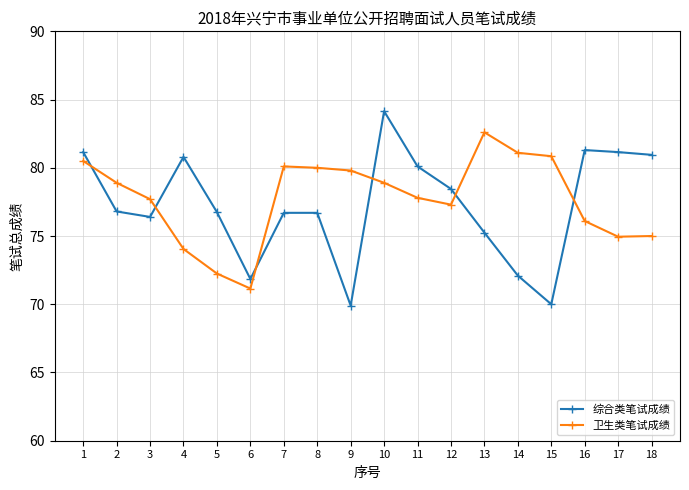

Does the chart have visible grid lines?

Yes